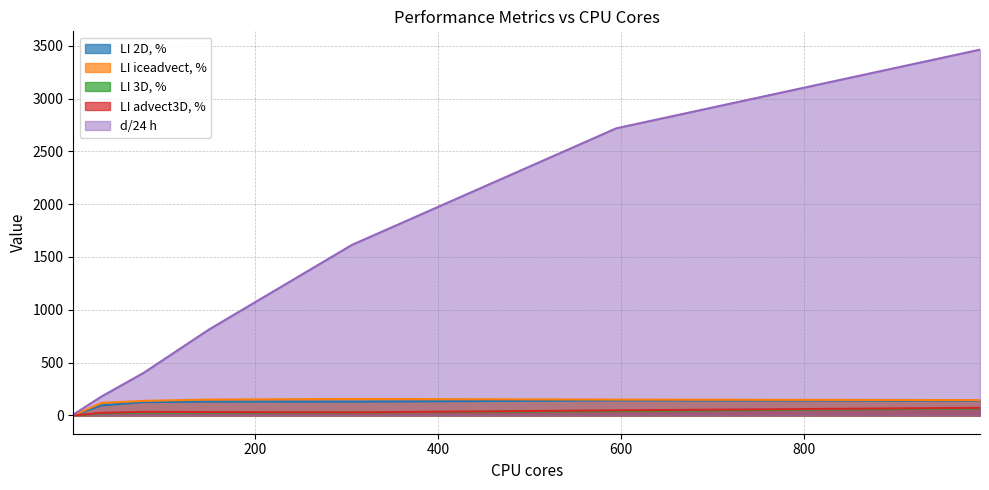

What is the total value across all series at 993?

3885